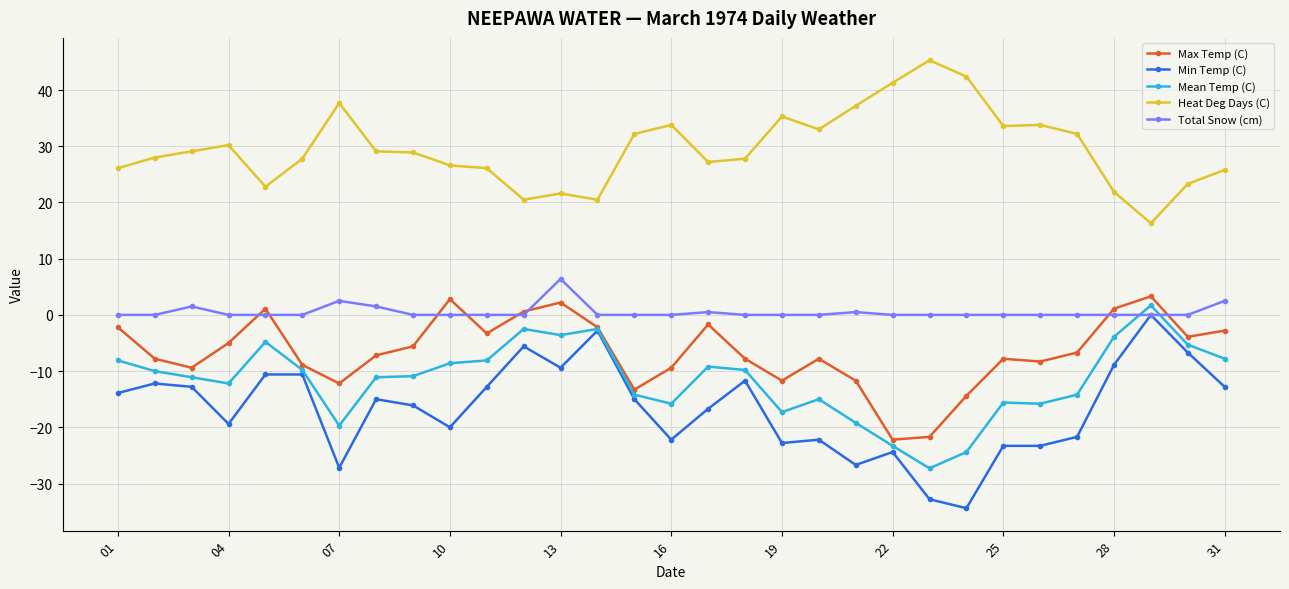

Which series has the largest range (max minus min)?

Min Temp (C)